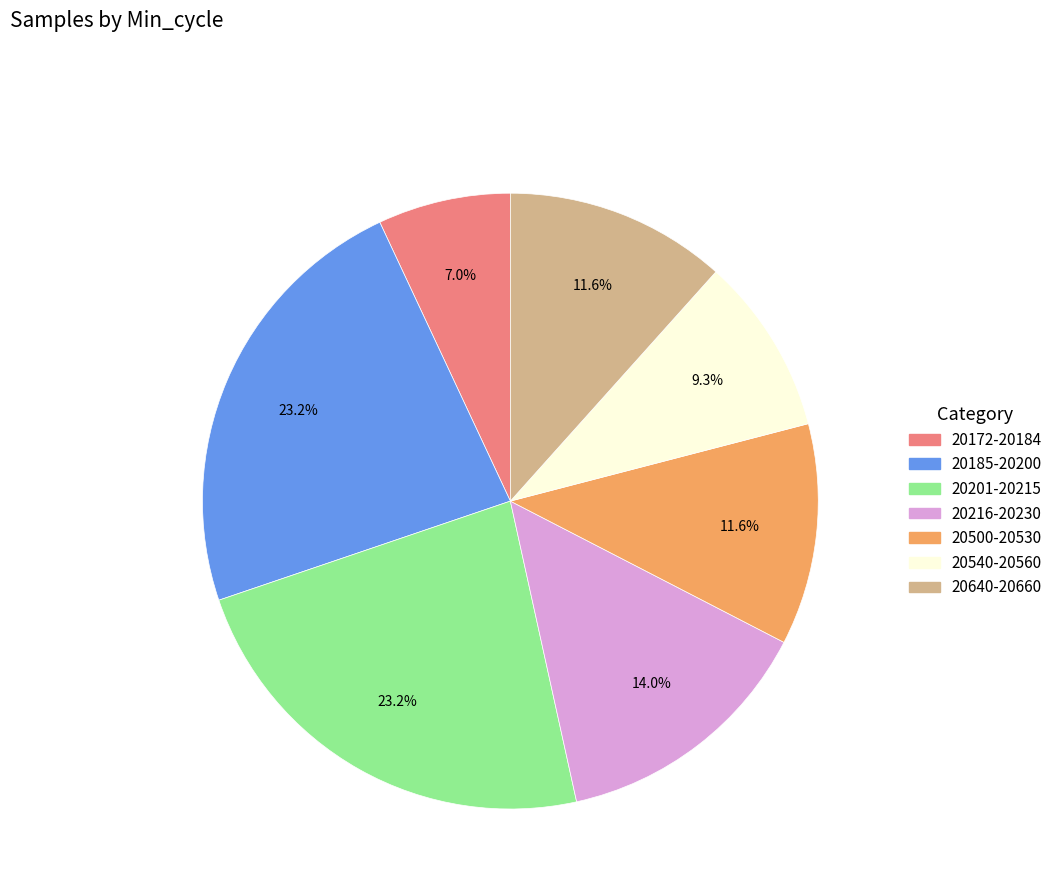

Is there a majority slice in this chart?

No